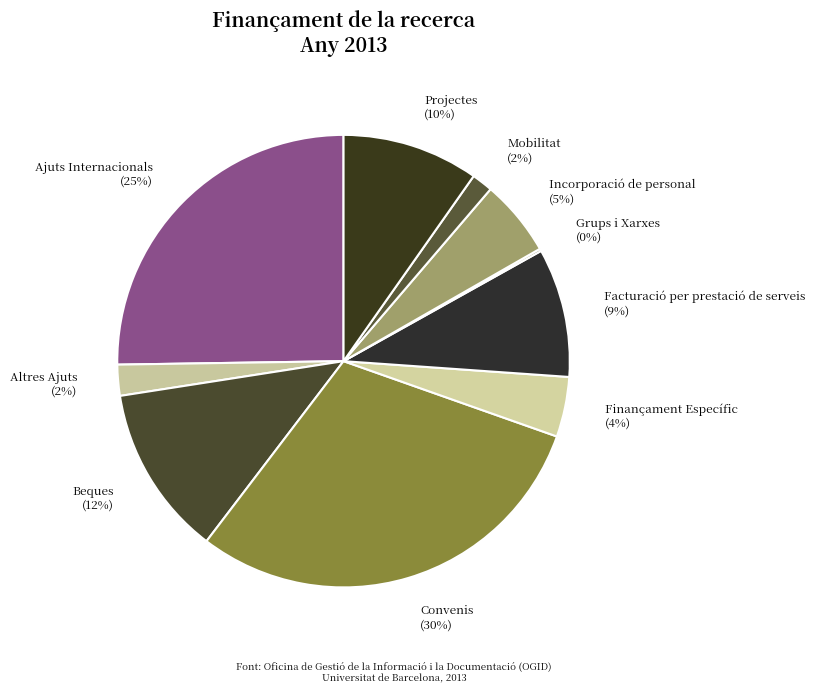

To the nearest percent, what is the combined percentage of Incorporació de personal and Mobilitat?

7%